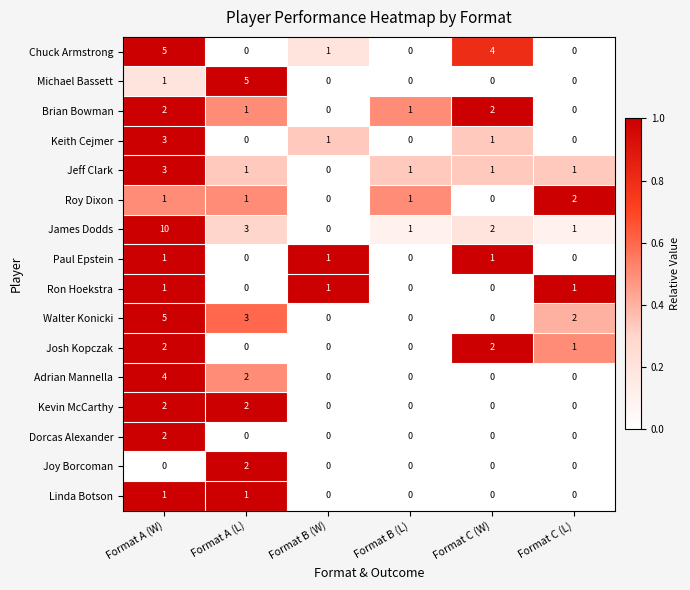

What is the sum of all Josh Kopczak values?

5